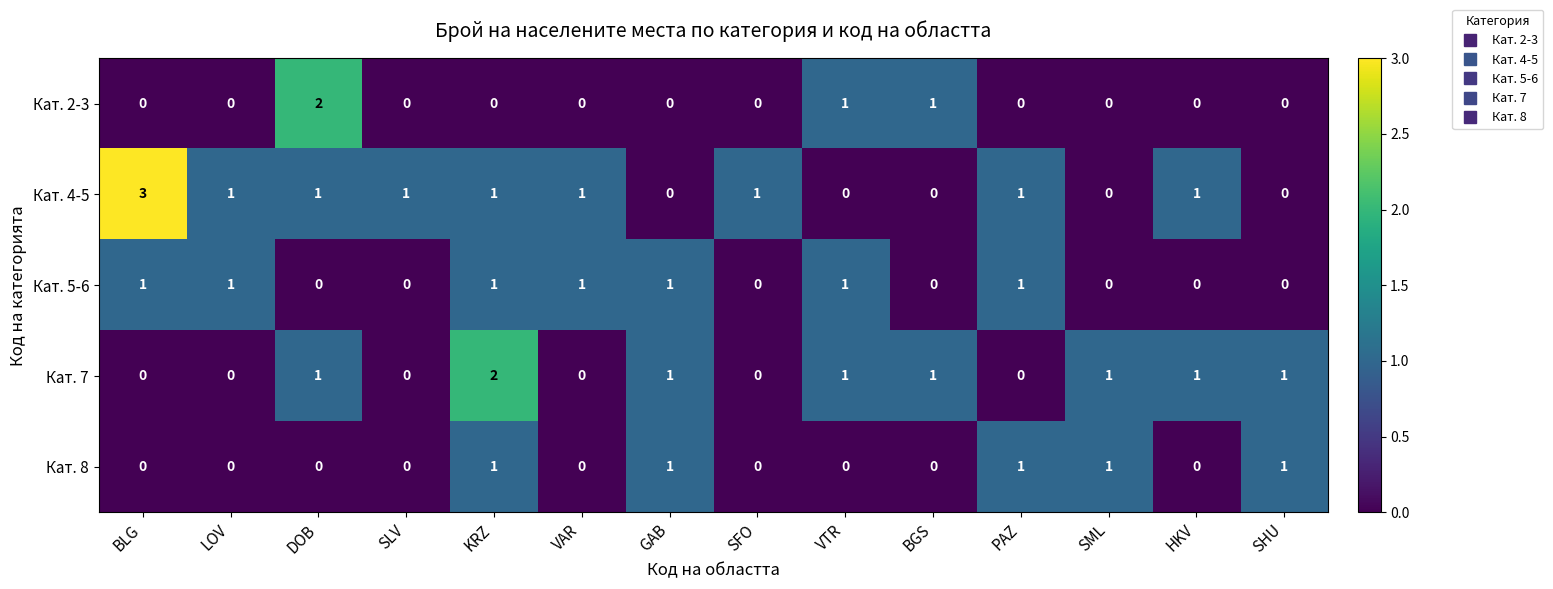

The Кат. 8 series shows 0 at VAR. True or false?

True